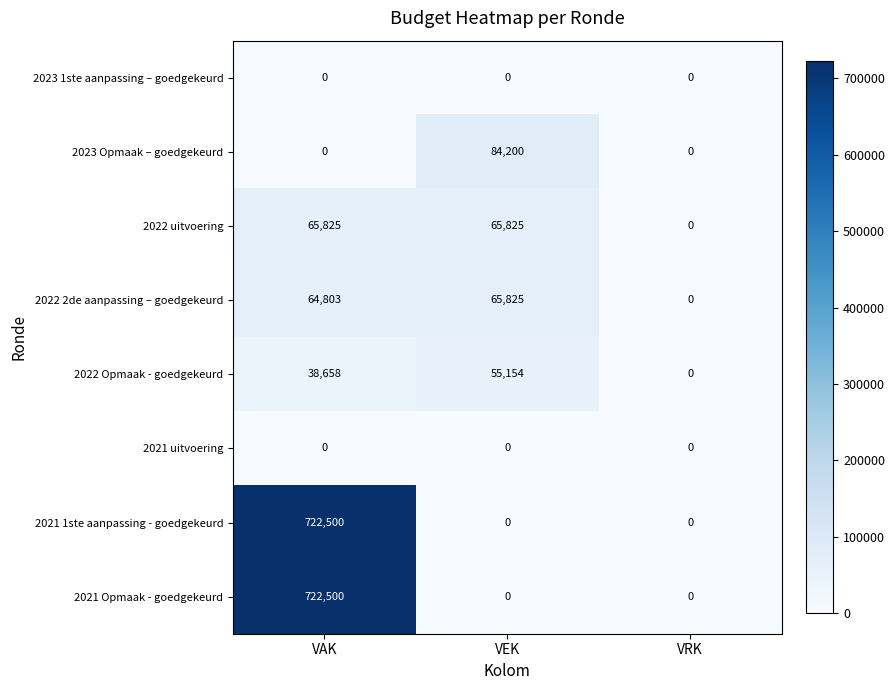

What is the difference between the maximum and second lowest values in the 2021 1ste aanpassing - goedgekeurd series?

722500